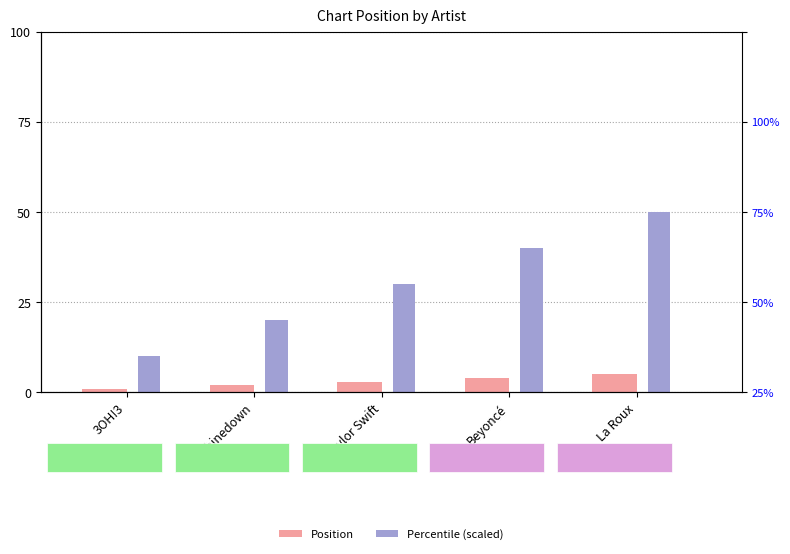

Reading left to right, list all the values displayed in this chart.

Position: 1	2	3	4	5
Percentile (scaled): 10	20	30	40	50